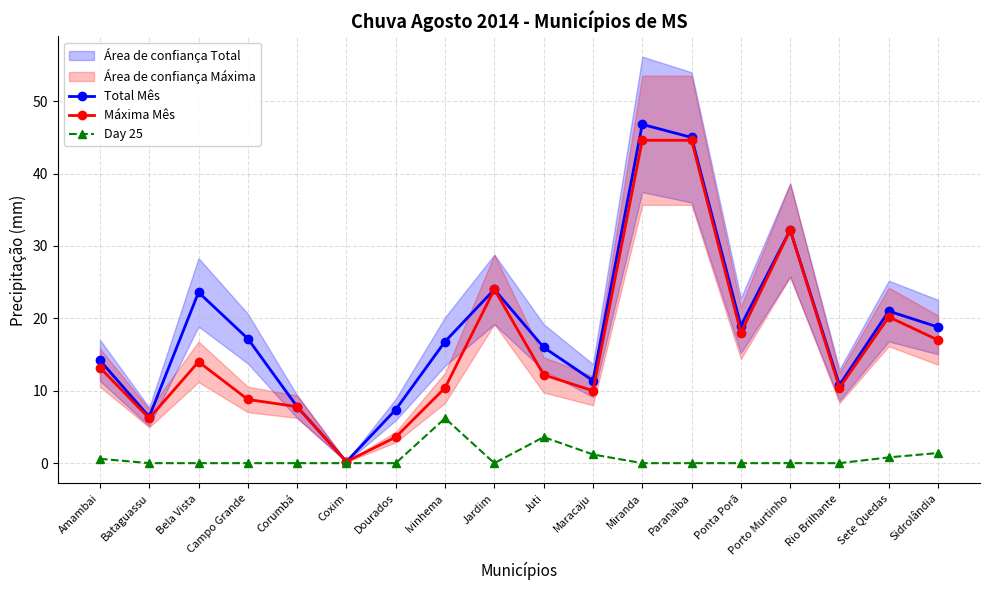

Which has a higher value, Sidrolândia or Porto Murtinho?

Porto Murtinho